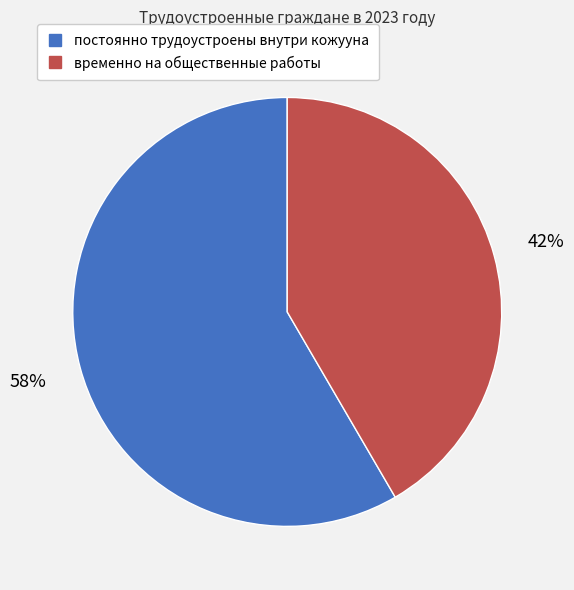

Which category has the smallest portion of the pie?

временно на общественные работы